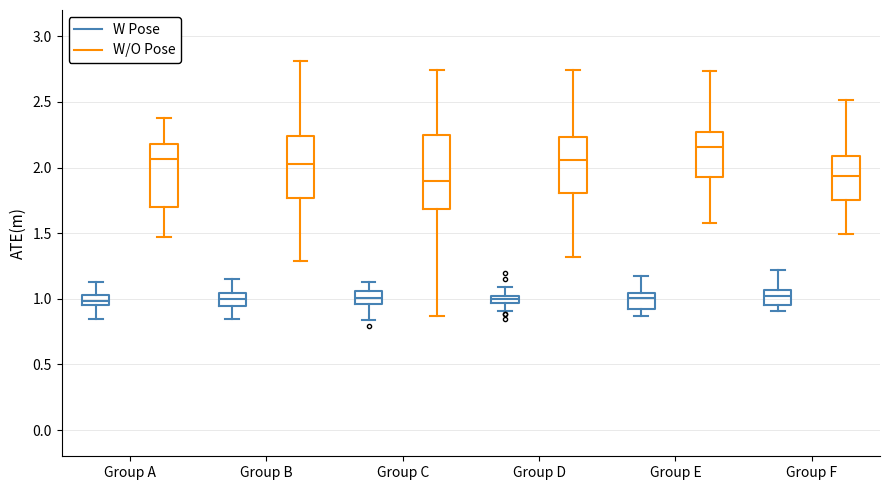

Which box's median line is the highest?

Group E (W/O Pose)